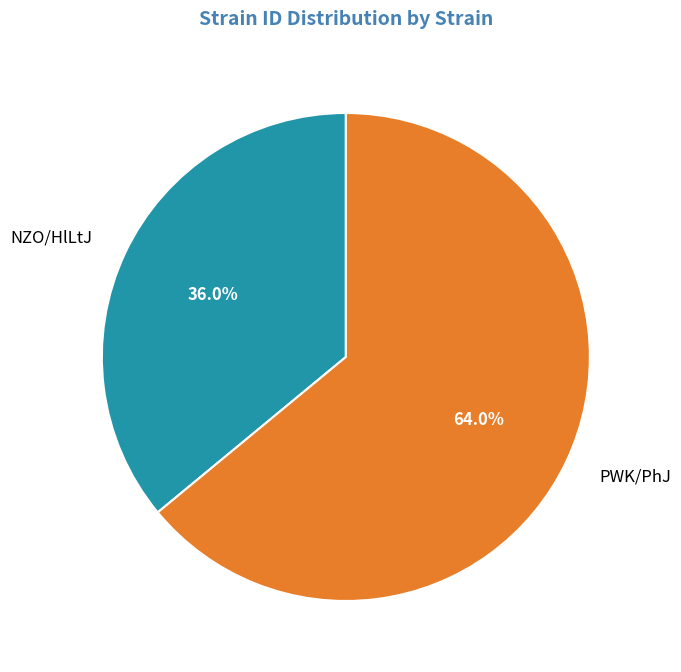

The NZO/HlLtJ slice represents 50% of the pie. True or false?

False